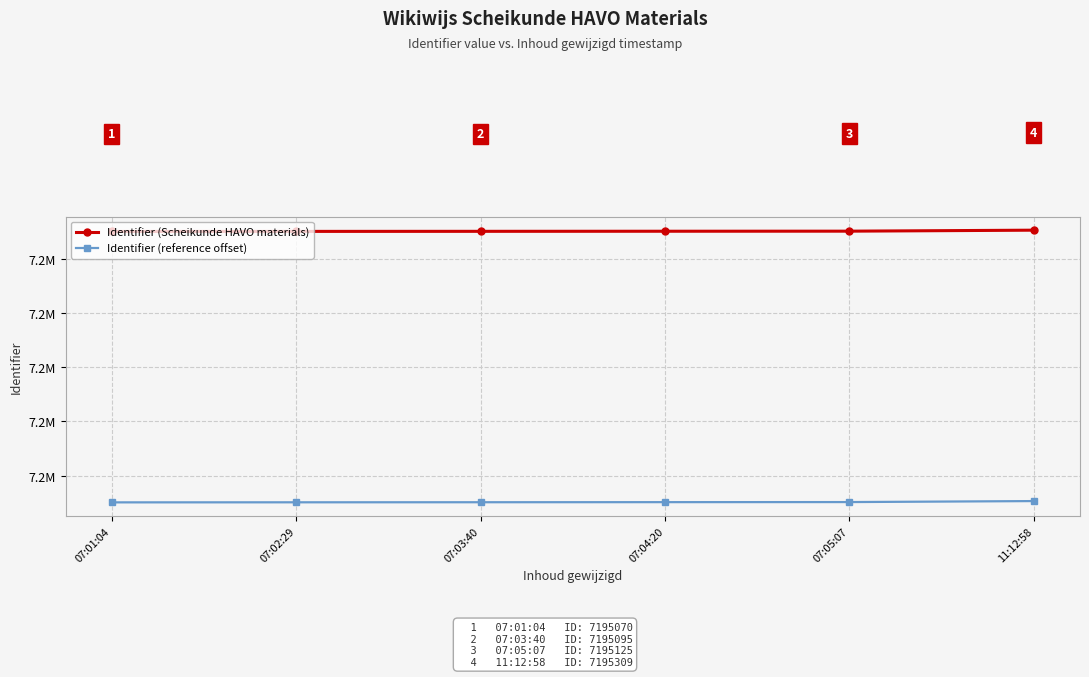

What is the total value across all series at 07:02:29?

14340164